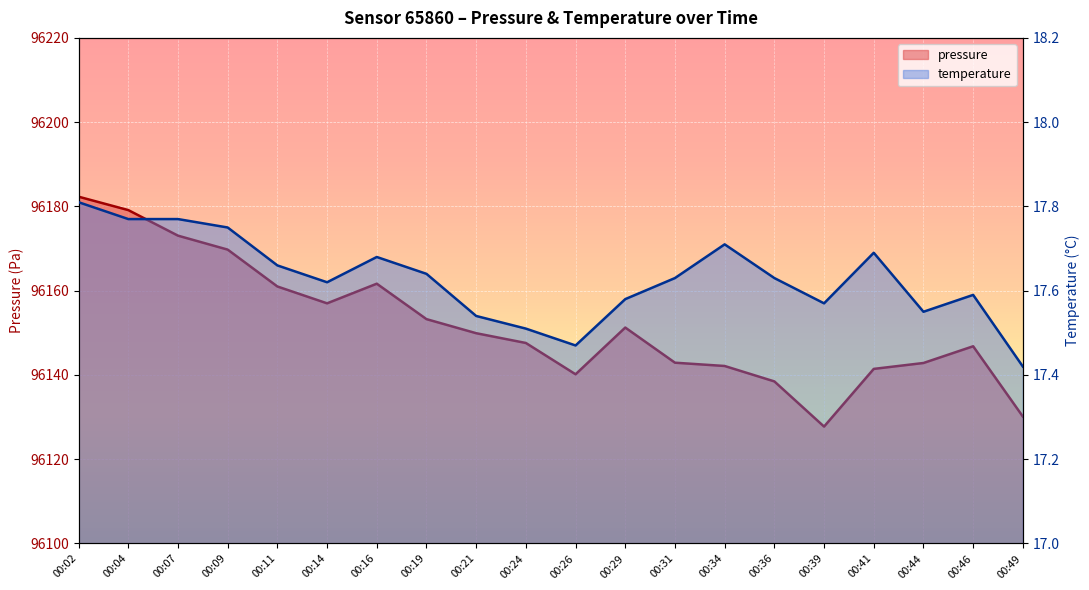

Which series has the largest total across all categories?

pressure